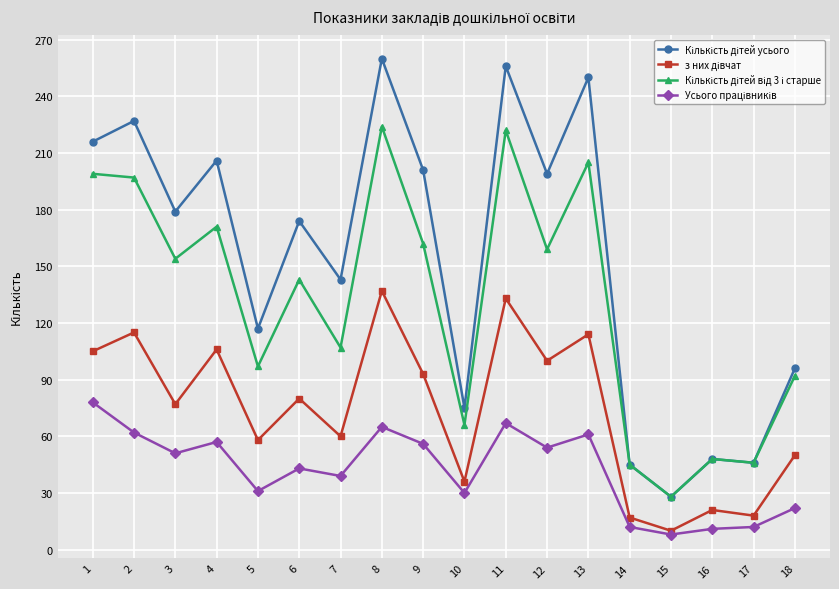

What is the total value across all series at 3?

461